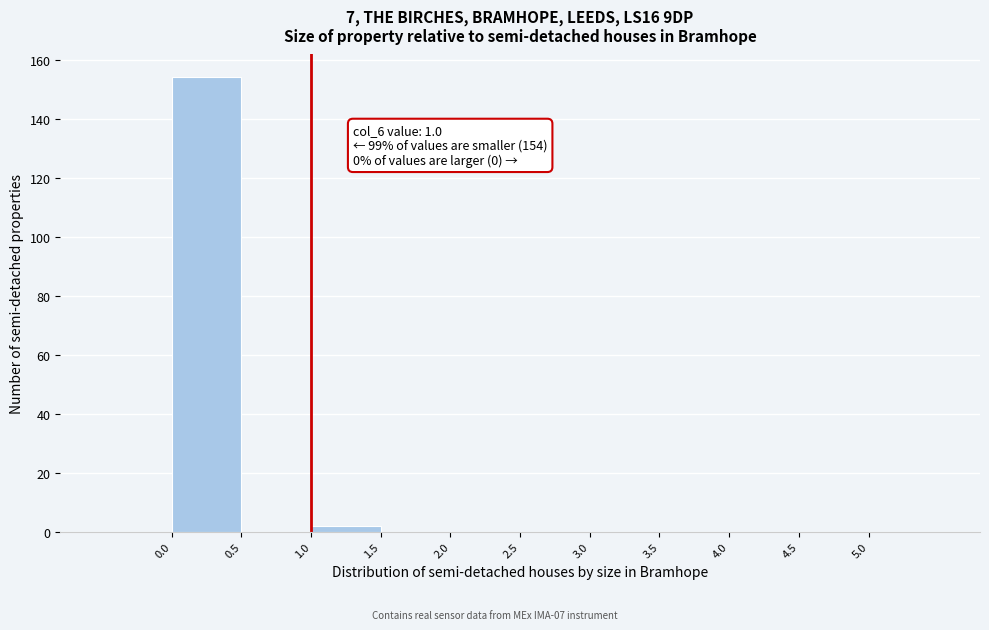

Which range on the x-axis has the tallest bar?

0.0 to 0.5